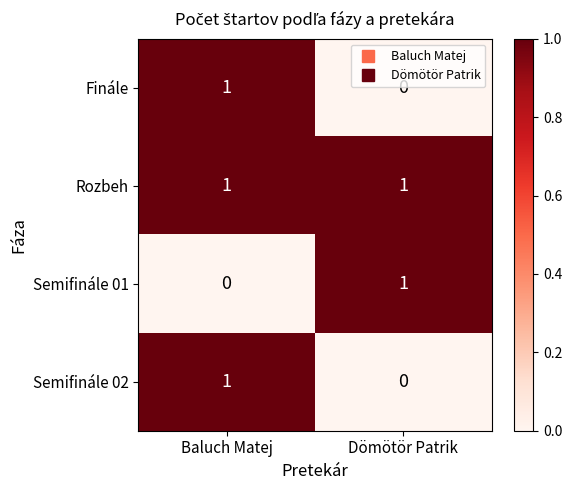

What is the total value across all series at Baluch Matej?

3